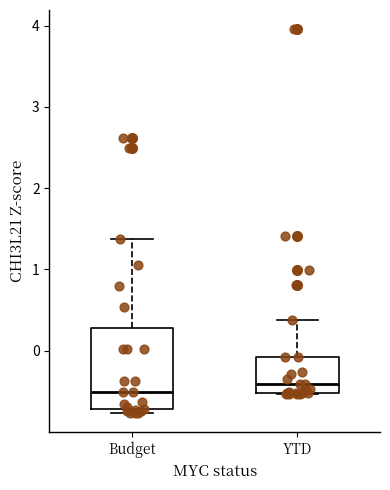

Reading left to right, read every box against the y-axis: the position of its median line, the range the box covers, and the ends of its whiskers. The values are not printed on the chart, so give them approximately, as read against the axis.

Budget: median -0.5, box -0.7 to 0.3, whiskers -0.8 to 1.4
YTD: median -0.4, box -0.5 to -0.1, whiskers -0.5 to 0.4